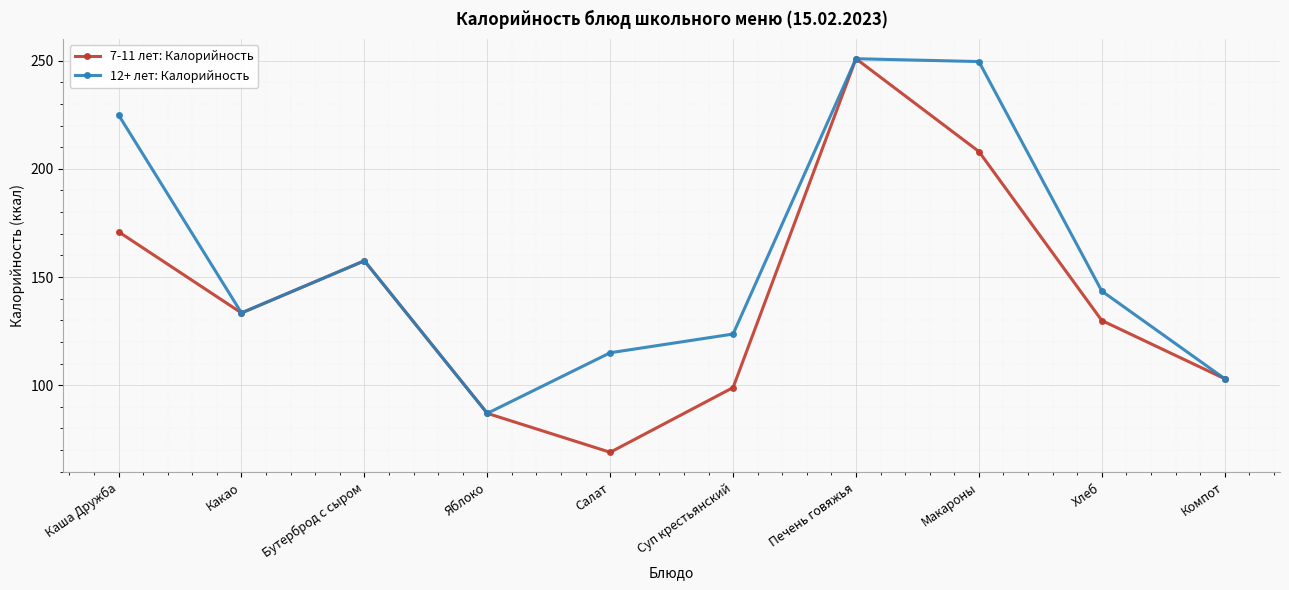

At which label does 7-11 лет: Калорийность reach its minimum?

Салат